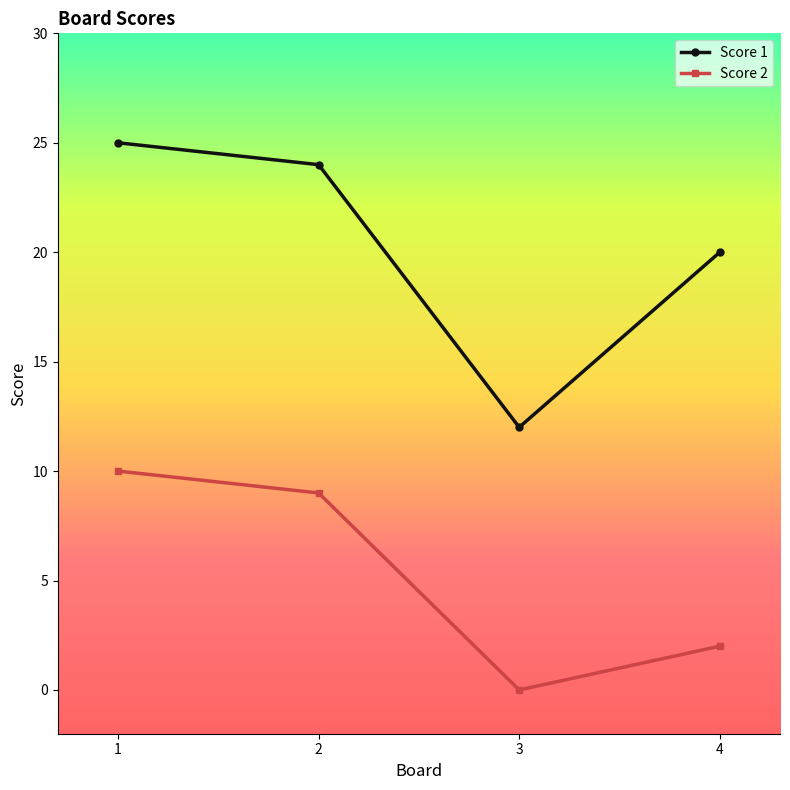

True or false: Score 2 and Score 1 cross at least once.

False